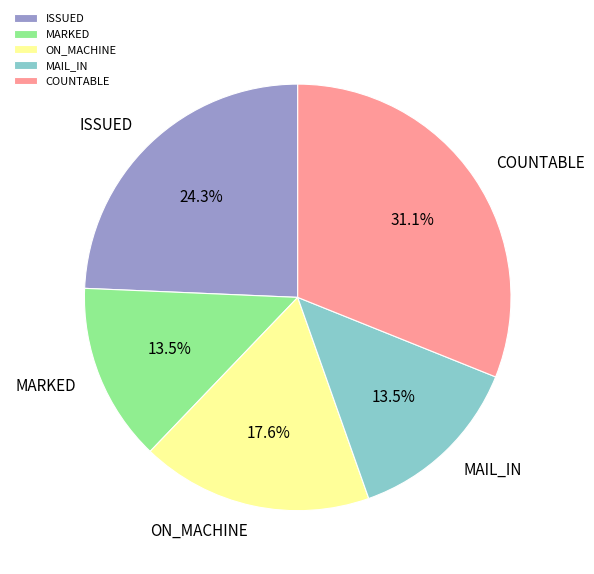

To the nearest percent, what is the difference between the ISSUED and COUNTABLE slice percentages?

7%